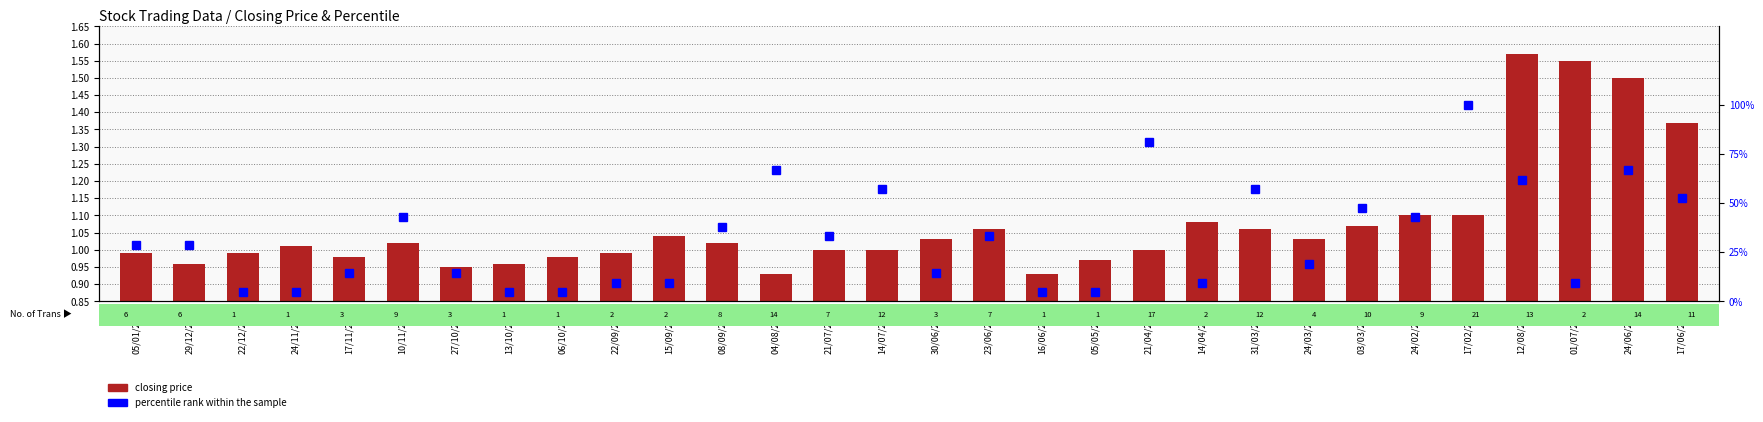

Rank the series by their average value, from highest to lowest.

closing price, percentile rank within the sample